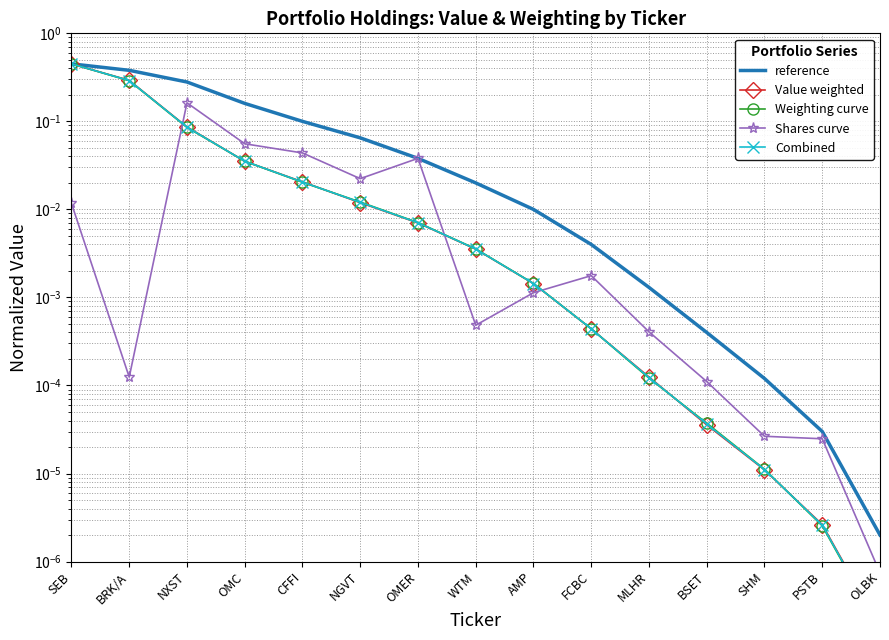

Does the chart have visible grid lines?

Yes